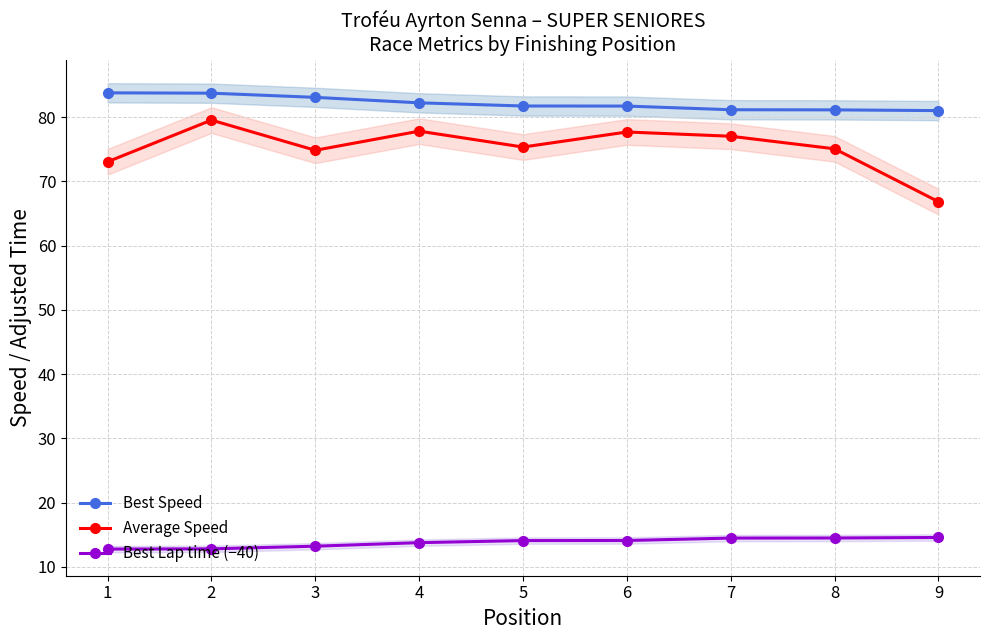

Which category has the highest value across all series?

1